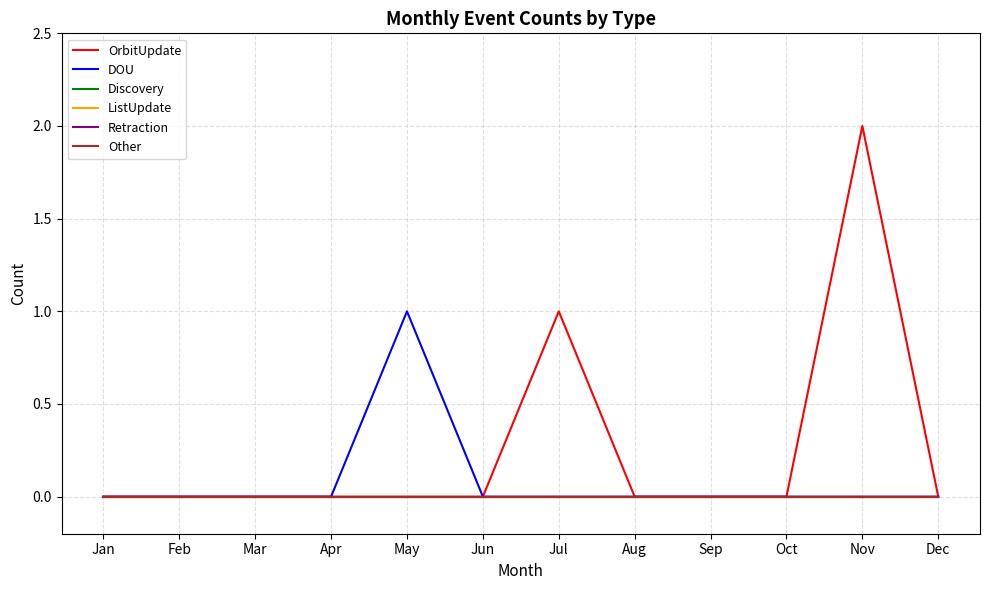

Which has a higher value, Oct or Mar?

Oct